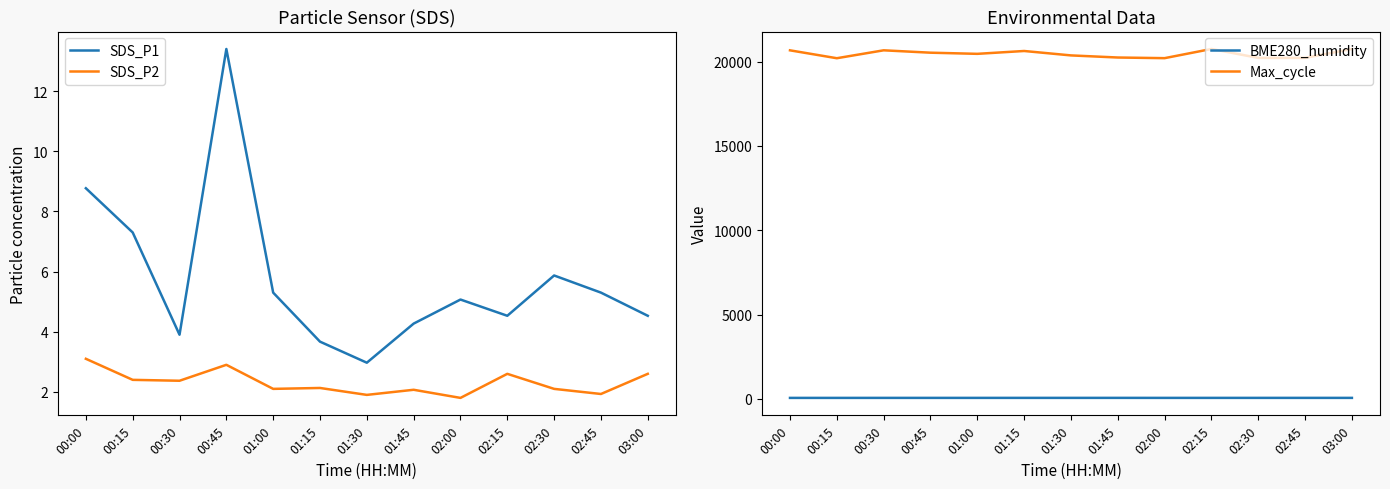

Reading left to right, what are all the values shown in this chart?

SDS_P1: 00:00=8.8	00:15=7.3	00:30=3.9	00:45=13.4	01:00=5.3	01:15=3.7	01:30=3.0	01:45=4.3	02:00=5.1	02:15=4.5	02:30=5.9	02:45=5.3	03:00=4.5
SDS_P2: 00:00=3.1	00:15=2.4	00:30=2.4	00:45=2.9	01:00=2.1	01:15=2.1	01:30=1.9	01:45=2.1	02:00=1.8	02:15=2.6	02:30=2.1	02:45=1.9	03:00=2.6
BME280_humidity: 00:00=55.5	00:15=55.7	00:30=56.5	00:45=56.3	01:00=56.5	01:15=56.9	01:30=56.6	01:45=57.4	02:00=56.2	02:15=56.5	02:30=56.7	02:45=56.9	03:00=56.5
Max_cycle: 00:00=20665.0	00:15=20197.0	00:30=20666.0	00:45=20525.0	01:00=20457.0	01:15=20626.0	01:30=20364.0	01:45=20239.0	02:00=20201.0	02:15=20745.0	02:30=20217.0	02:45=20218.0	03:00=20745.0